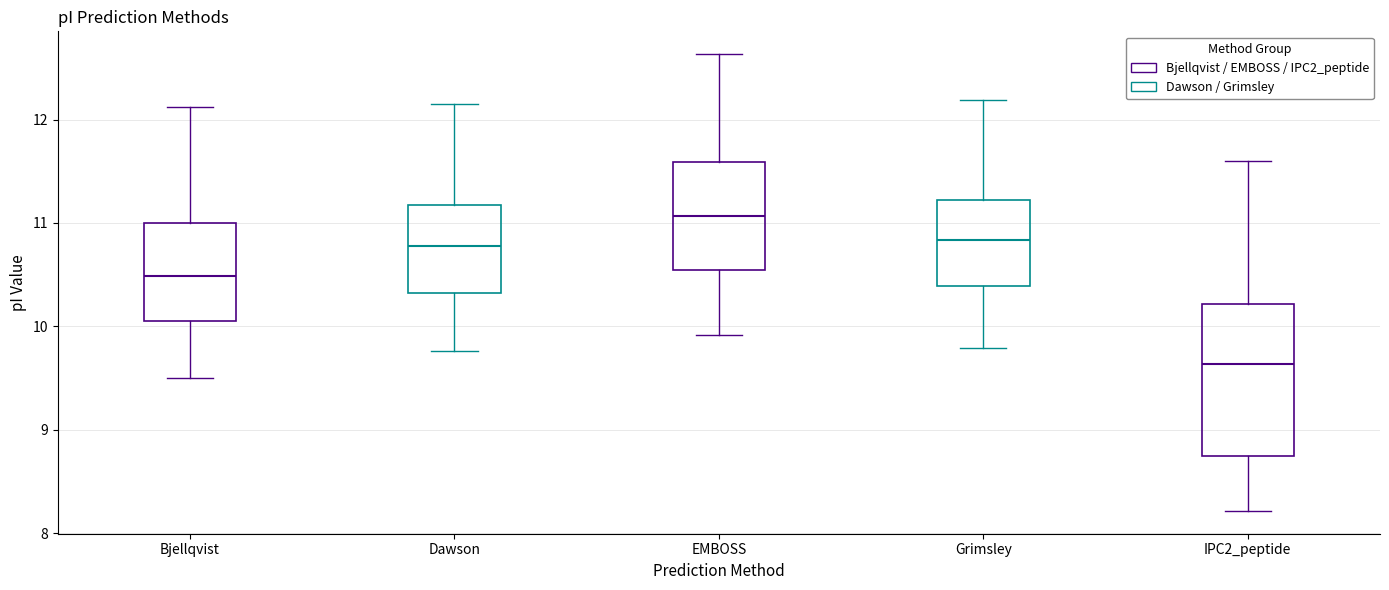

Where does the median line of the box for EMBOSS sit on the y-axis? The values are not printed on the chart, so give them approximately, as read against the axis.

11.1